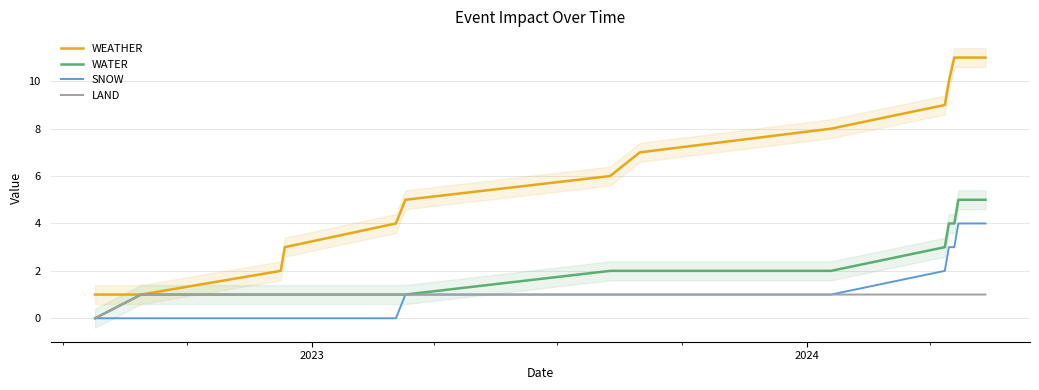

Does the chart have visible grid lines?

Yes